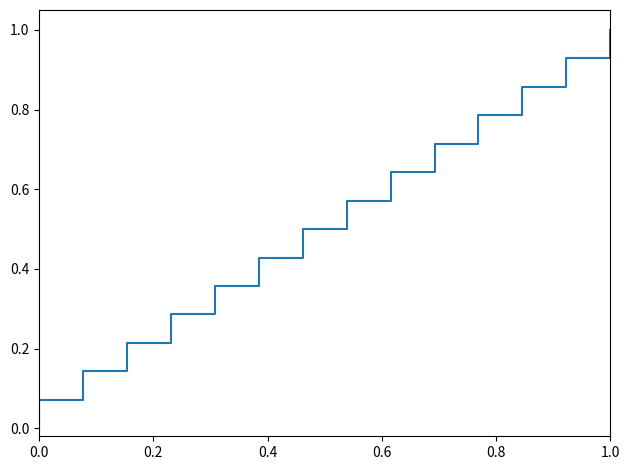

Does the chart display data point markers on the line(s)?

No